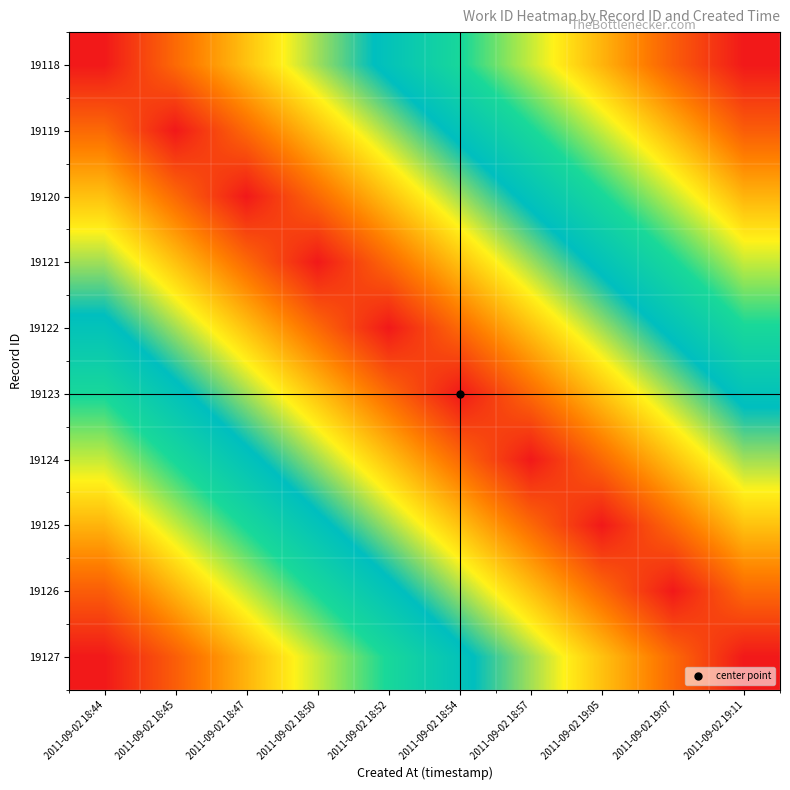

At how many categories does at least one series exceed 2121?

10